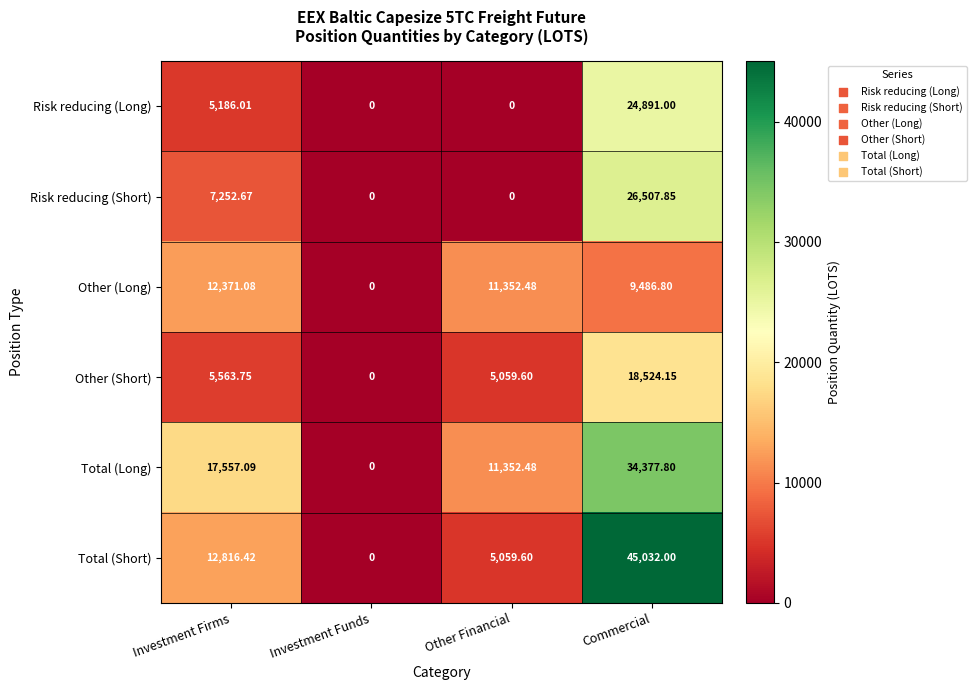

Which series has the largest range (max minus min)?

Total (Short)